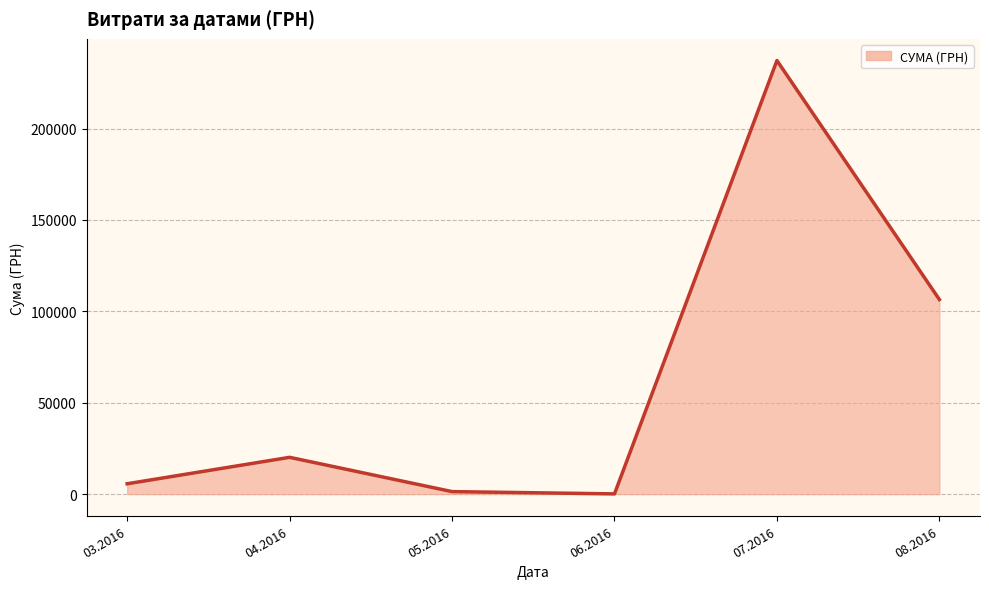

What is the maximum value shown in the chart?

237224.9